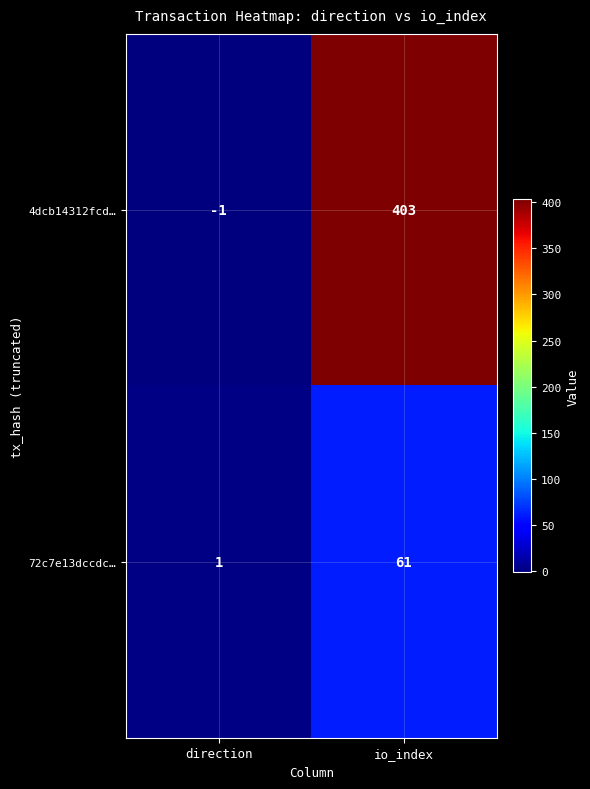

Which category has the lowest value across all series?

direction